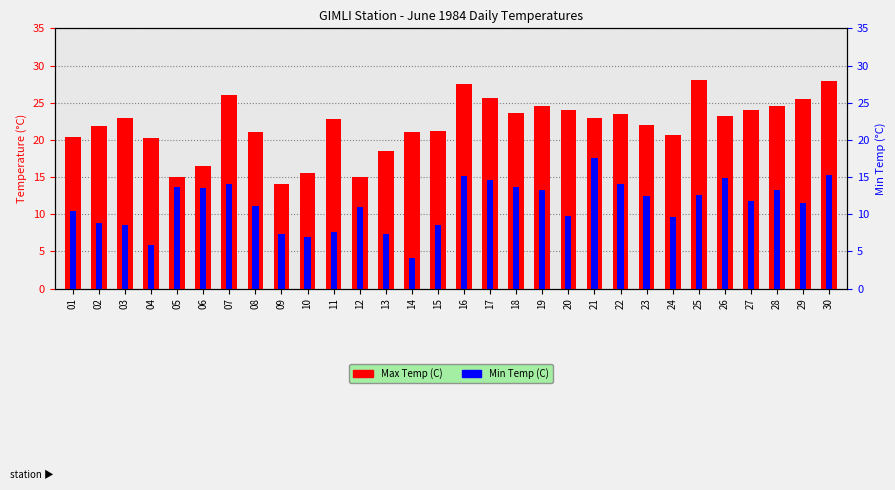

Is it true that Min Temp (C) equals 11.4 at 09?

False